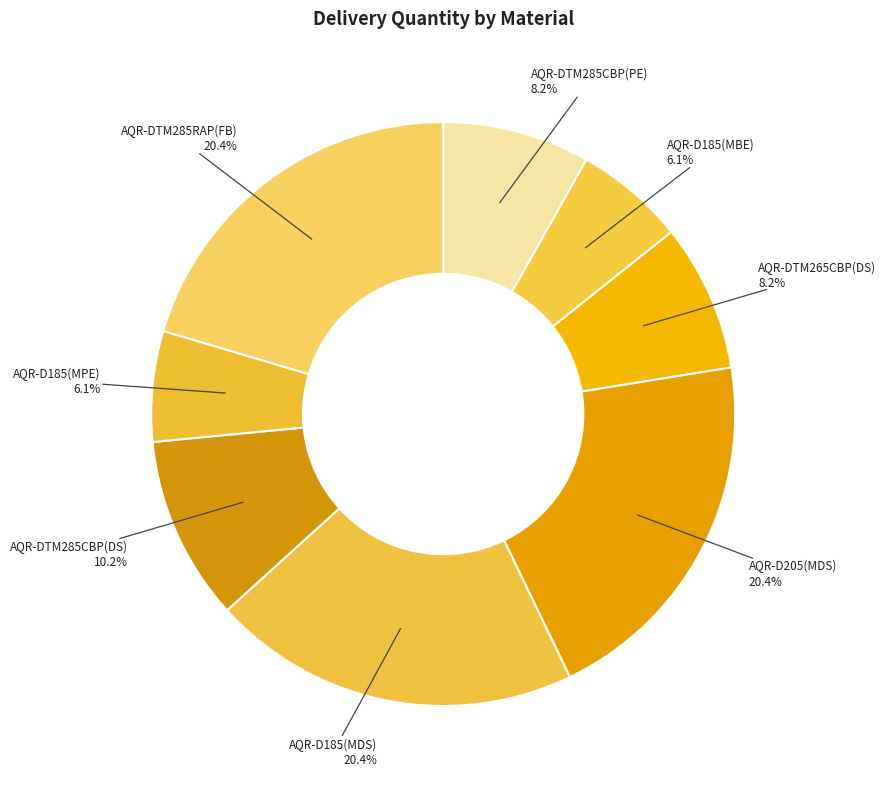

Is the sum of AQR-DTM285RAP(FB) and AQR-DTM265CBP(DS) greater than half?

No